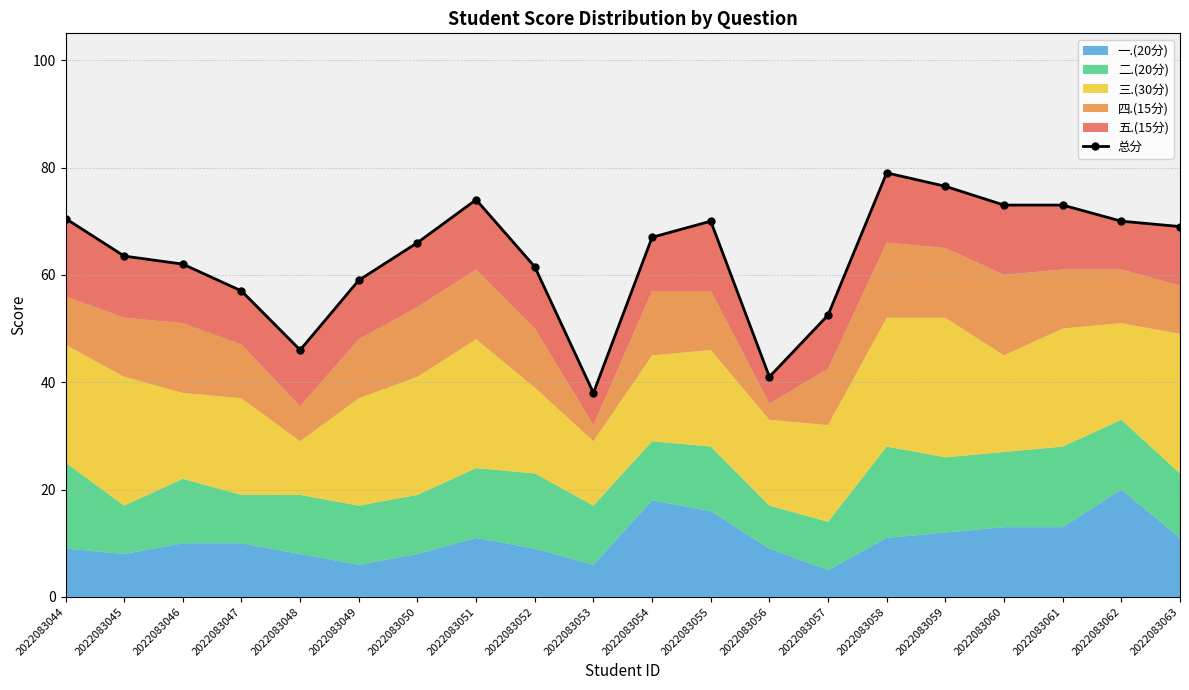

What is the ratio of the value at 2022083058 to the value at 2022083059?

1.0